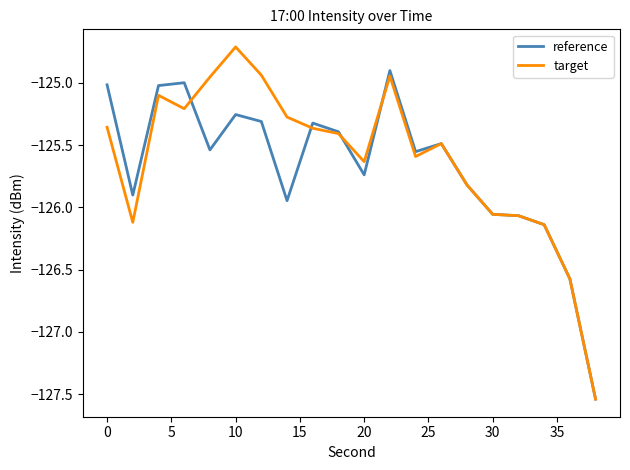

Which series has the widest spread of values?

target